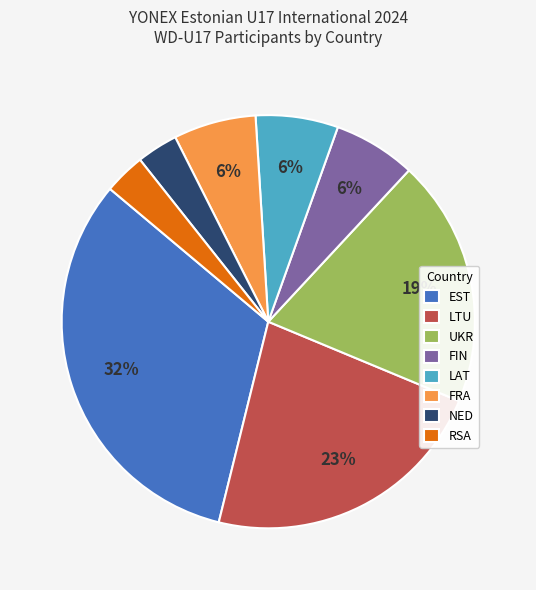

Count the number of slices in the pie.

8